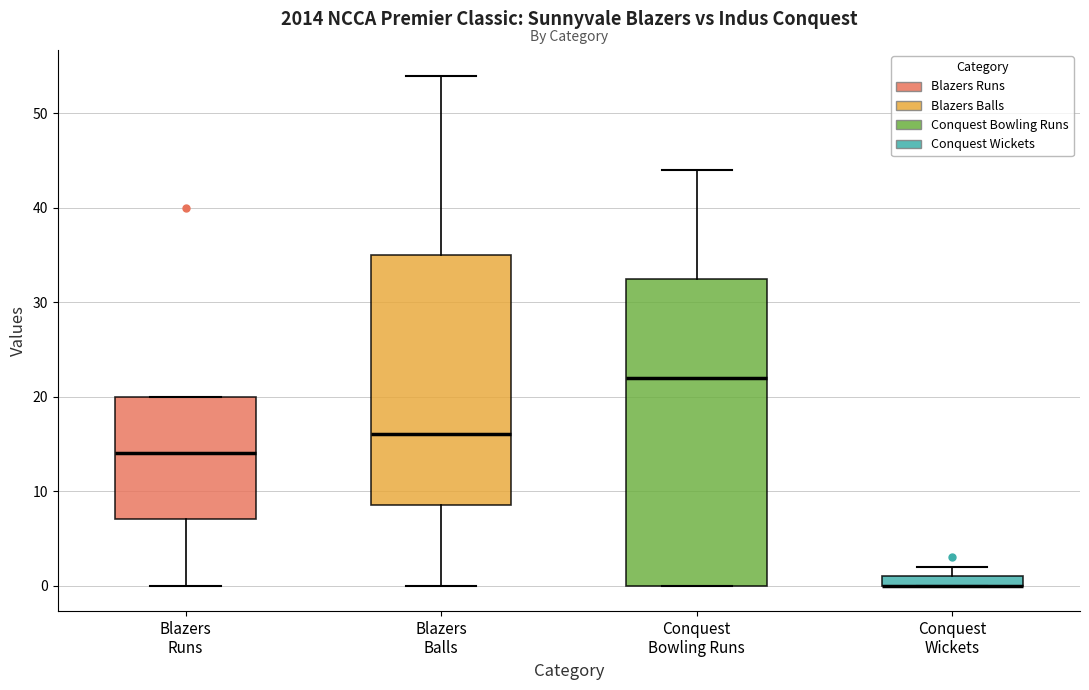

Which box is the tallest, from its lower edge to its upper edge?

Conquest Bowling Runs